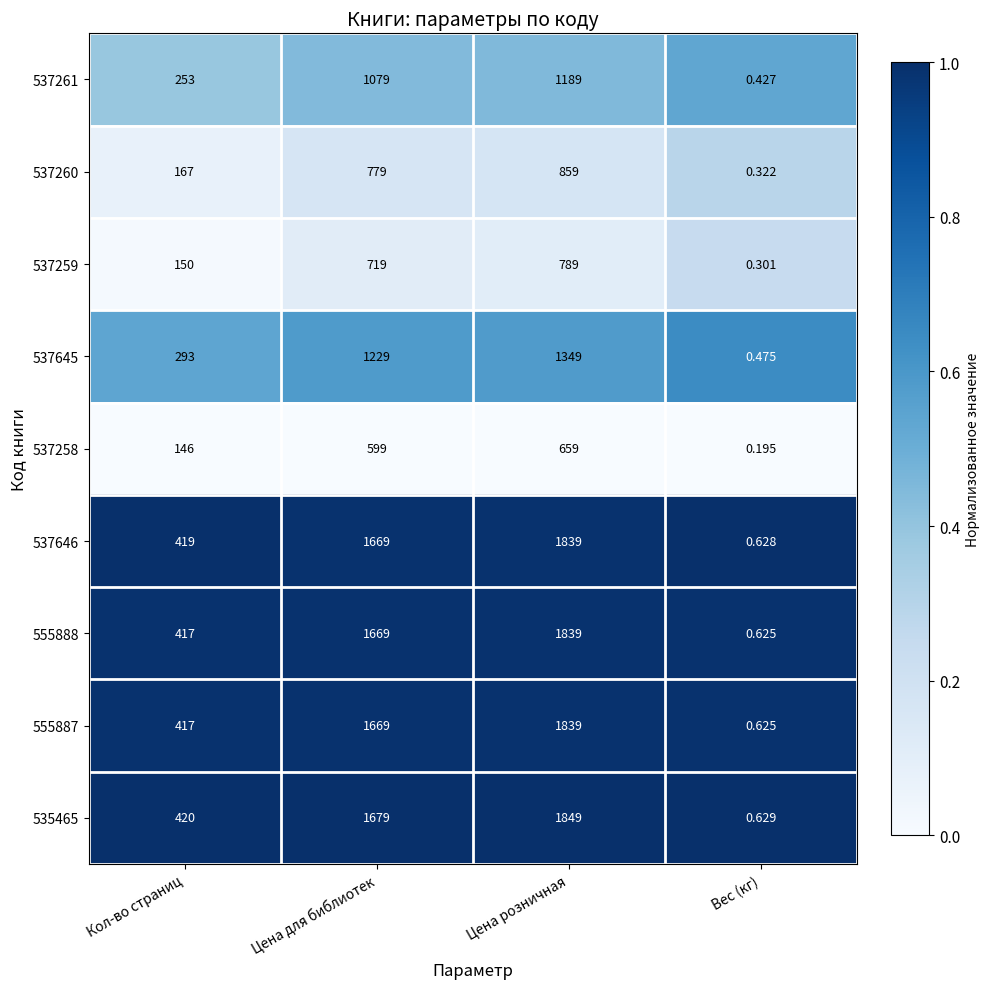

At Вес (кг), list the series in order from largest to smallest.

535465, 537646, 555888, 555887, 537645, 537261, 537260, 537259, 537258